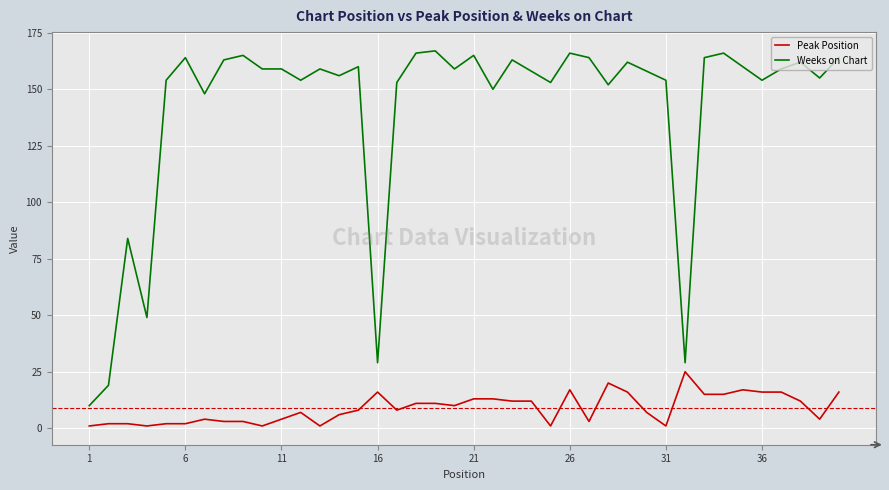

Reading left to right, extract all data points from this chart.

Peak Position: 1	2	2	1	2	2	4	3	3	1	4	7	1	6	8	16	8	11	11	10	13	13	12	12	1	17	3	20	16	7	1	25	15	15	17	16	16	12	4	16
Weeks on Chart: 10	19	84	49	154	164	148	163	165	159	159	154	159	156	160	29	153	166	167	159	165	150	163	158	153	166	164	152	162	158	154	29	164	166	160	154	159	162	155	164